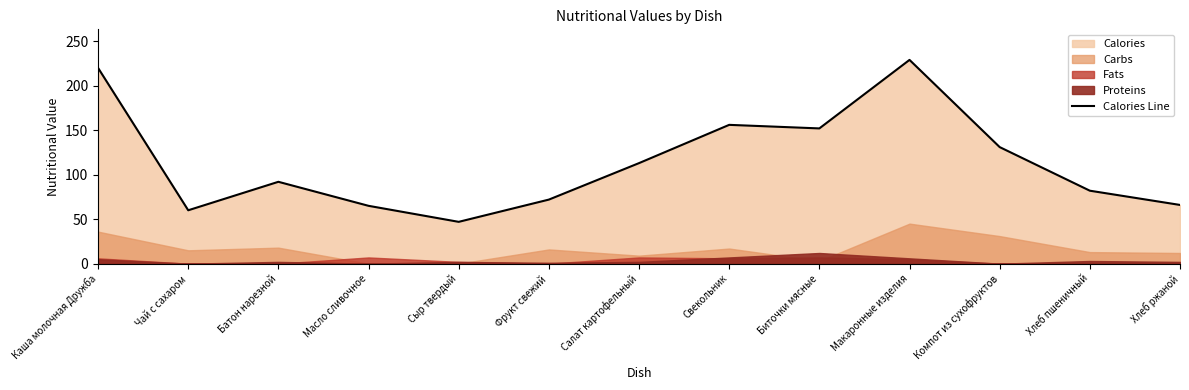

Reading right to left, list all the values displayed in this chart.

Хлеб ржаной=66	Хлеб пшеничный=82	Компот из сухофруктов=131	Макаронные изделия=229	Биточки мясные=152	Свекольник=156	Салат картофельный=113	Фрукт свежий=72	Сыр твердый=47	Масло сливочное=65	Батон нарезной=92	Чай с сахаром=60	Каша молочная Дружба=220